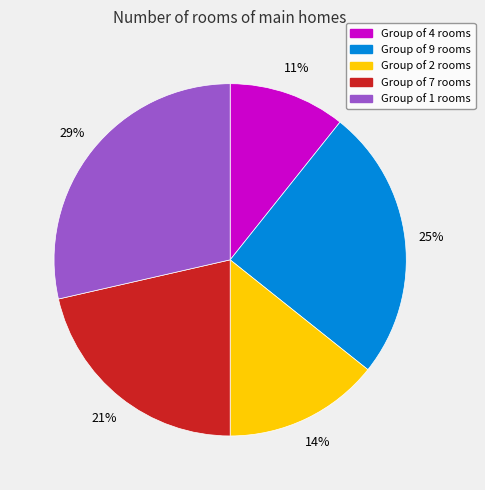

To the nearest percent, what is the difference between the largest and smallest slice percentages?

18%